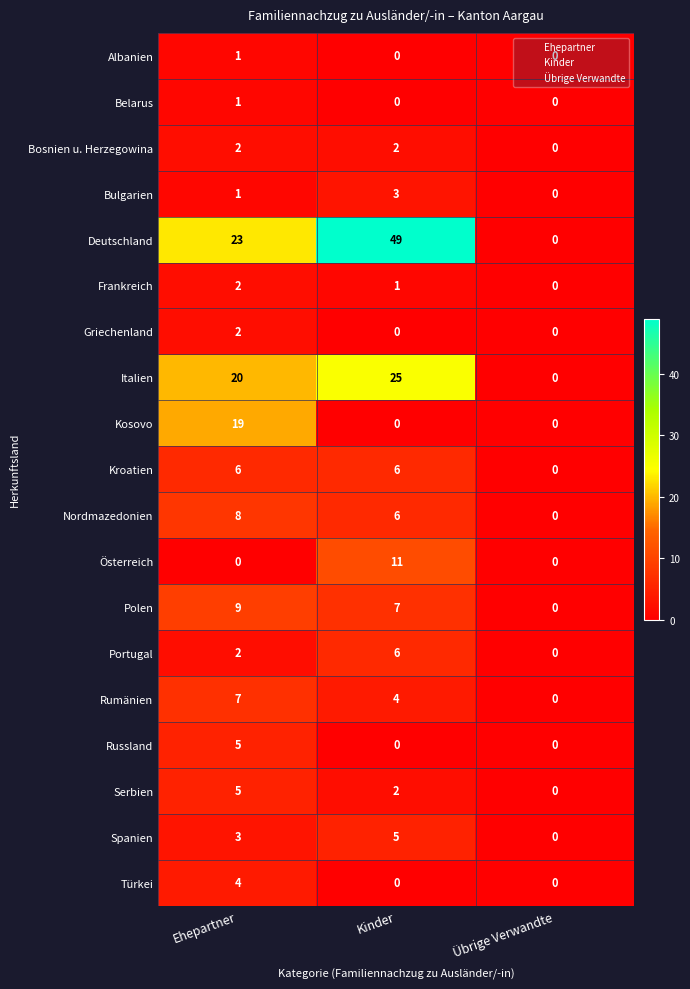

How many series are shown in this chart?

19